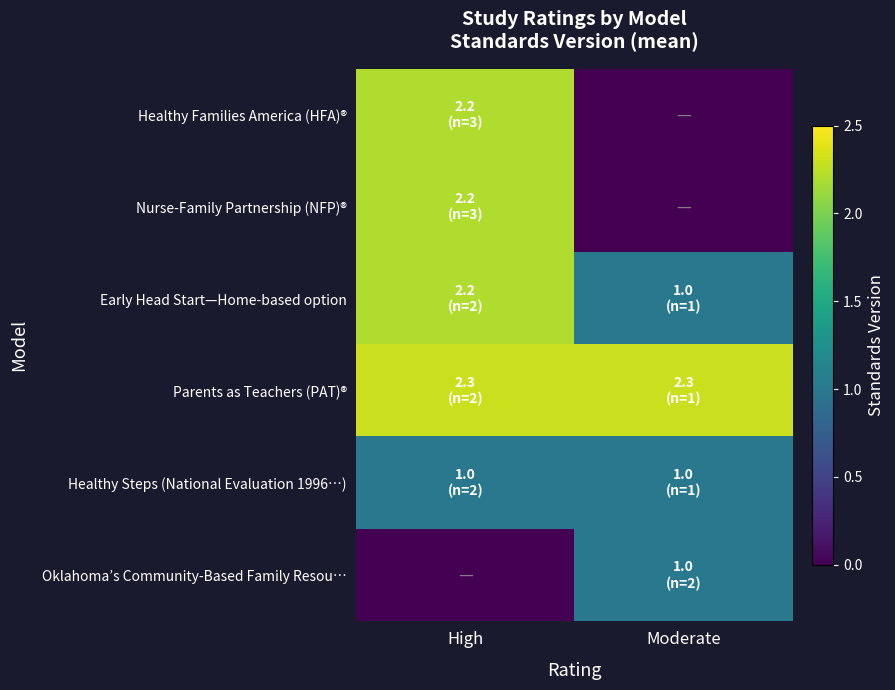

At how many categories does at least one series exceed 1?

2